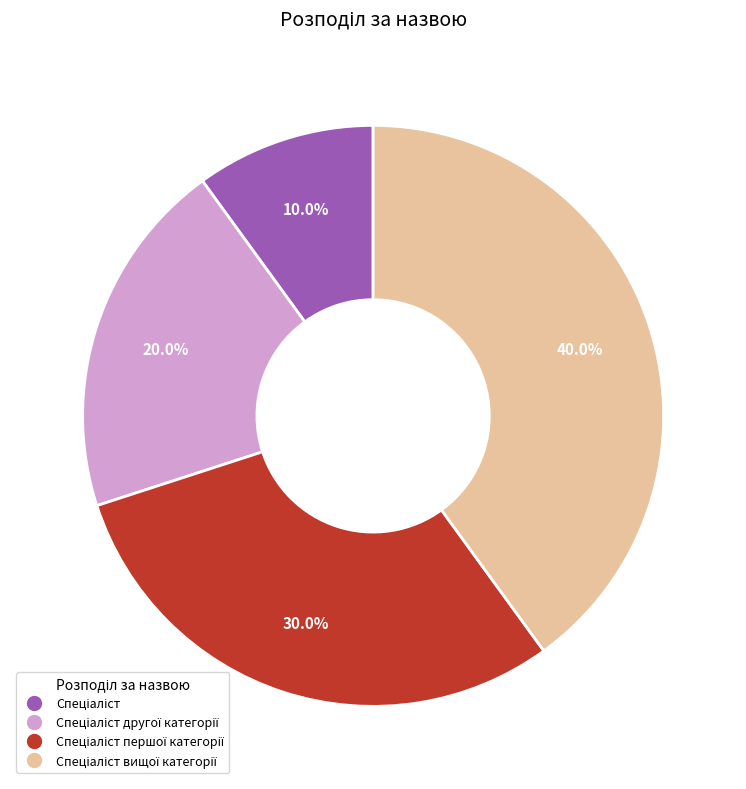

Is there any slice that represents more than half of the pie?

No